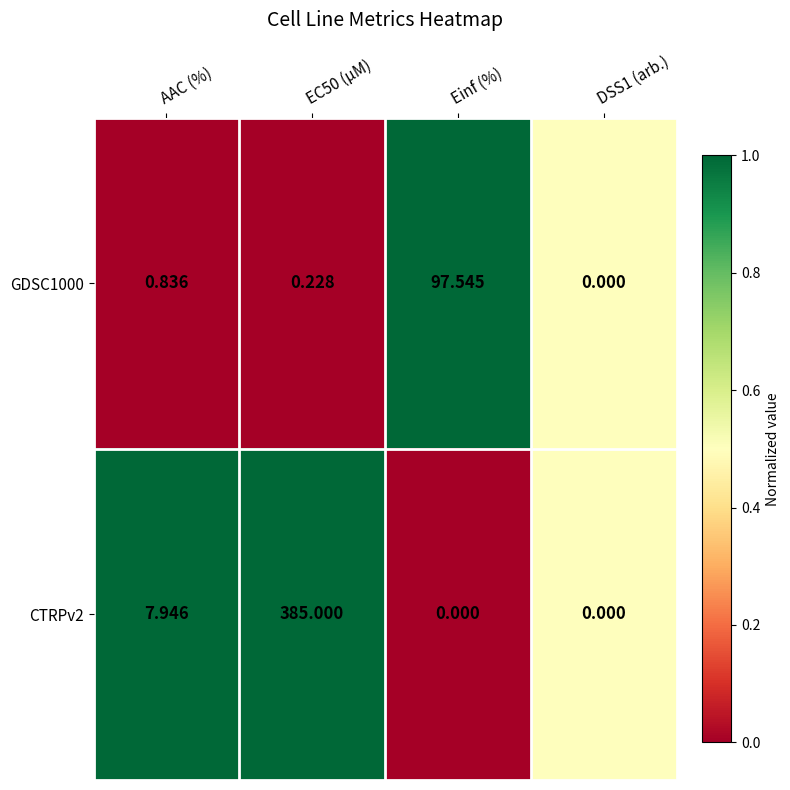

What is the maximum value shown in the chart?

385.0